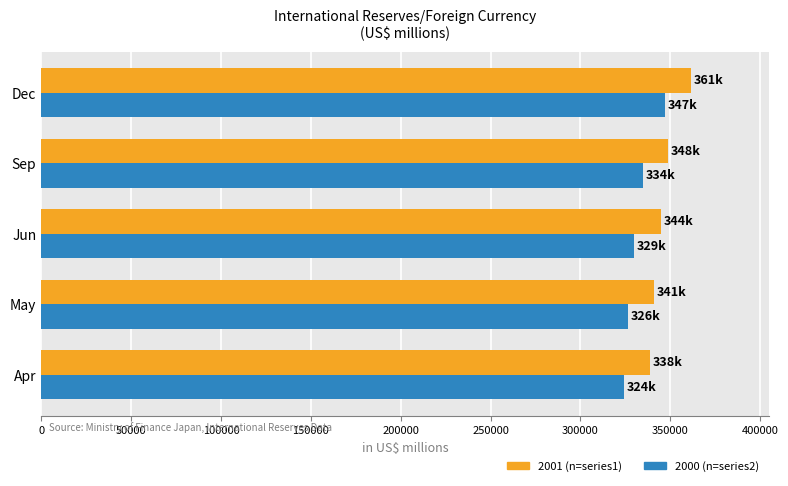

Which series has the widest spread of values?

2000 (n=series2)